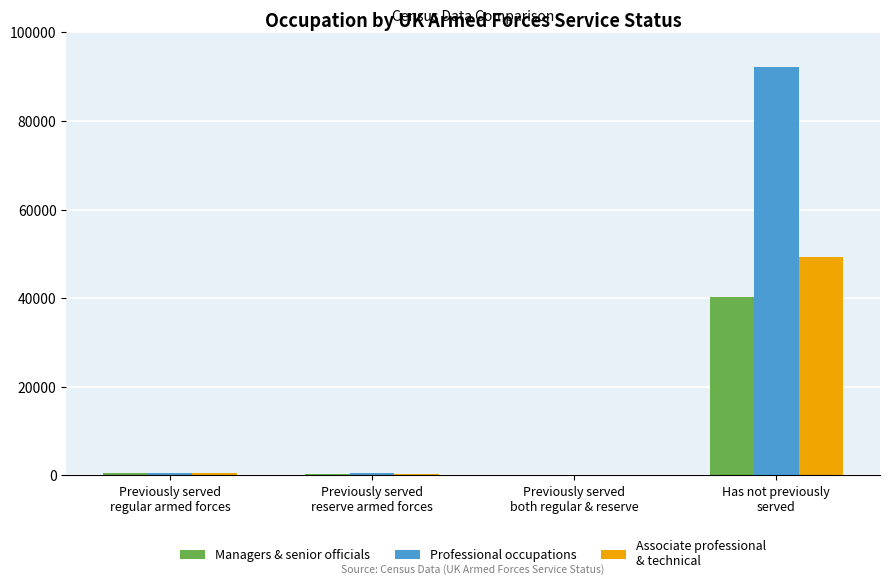

What is the maximum value shown in the chart?

92159